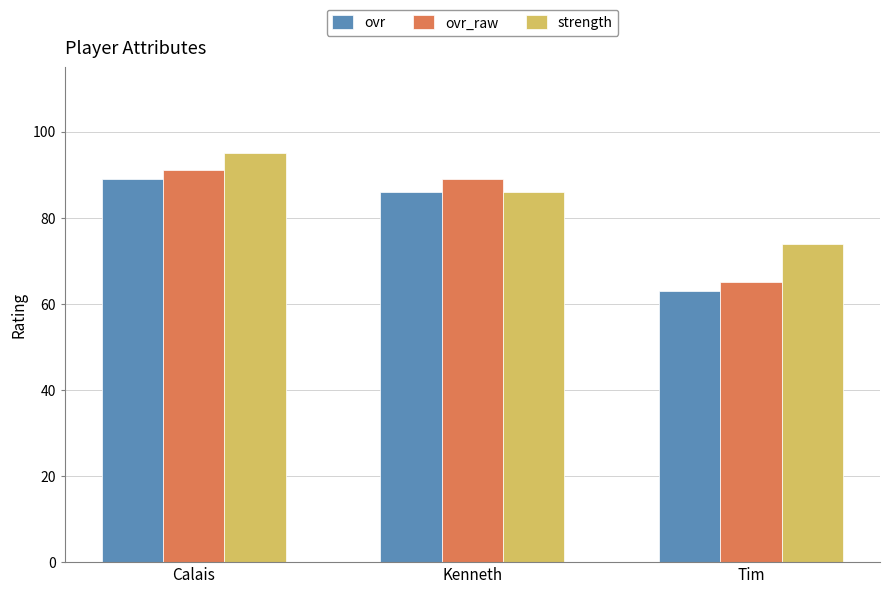

Is it true that ovr_raw equals 137 at Kenneth?

False